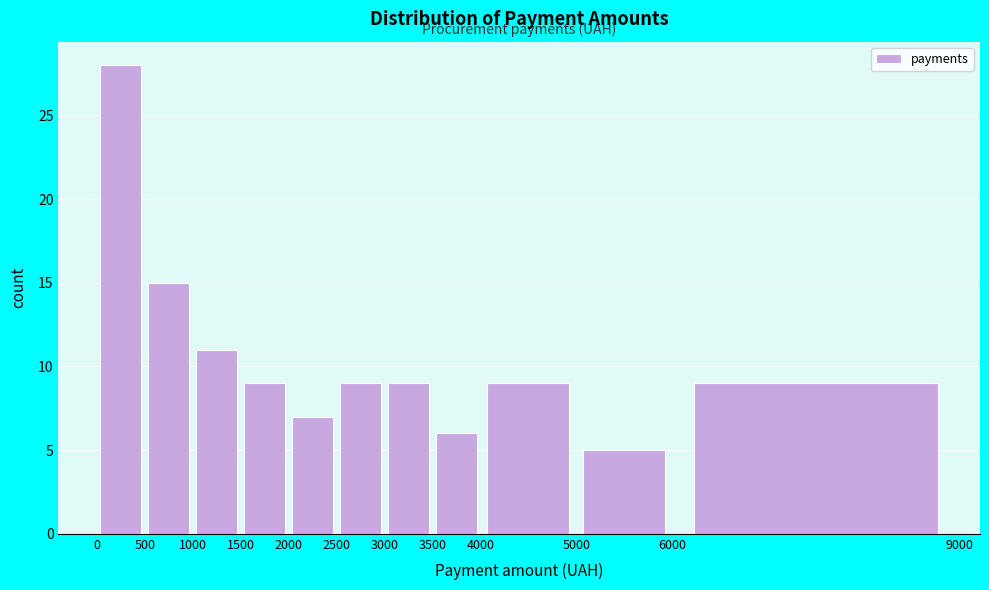

Reading left to right, list every bar in this chart as the range it spans on the x-axis followed by its height. The values are not printed on the chart, so give them approximately, as read against the axis.

0 to 500: 28
500 to 1000: 15
1000 to 1500: 11
1500 to 2000: 9
2000 to 2500: 7
2500 to 3000: 9
3000 to 3500: 9
3500 to 4000: 6
4000 to 5000: 9
5000 to 6000: 5
6000 to 9000: 9